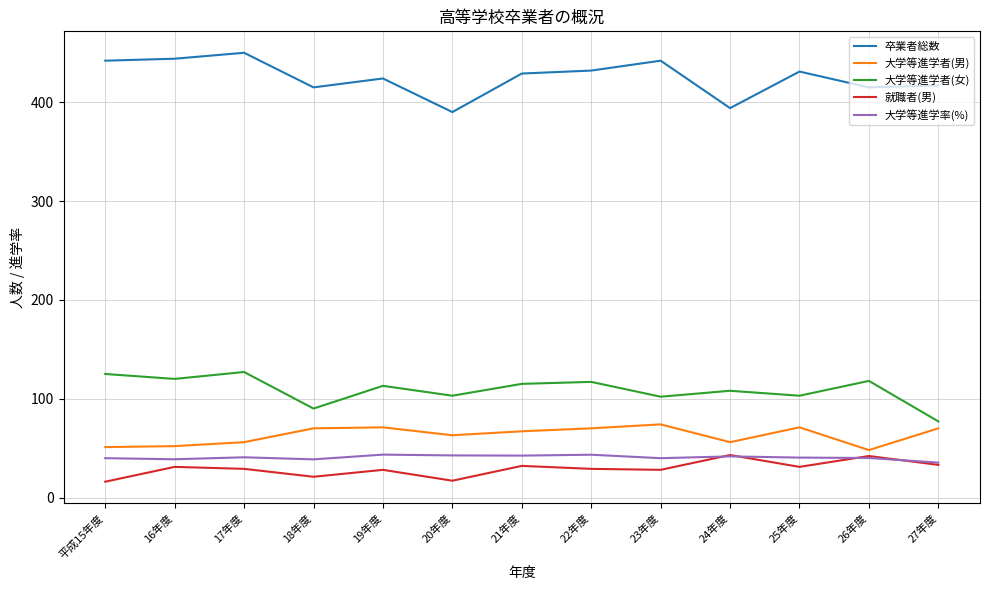

Which series has the largest total across all categories?

卒業者総数